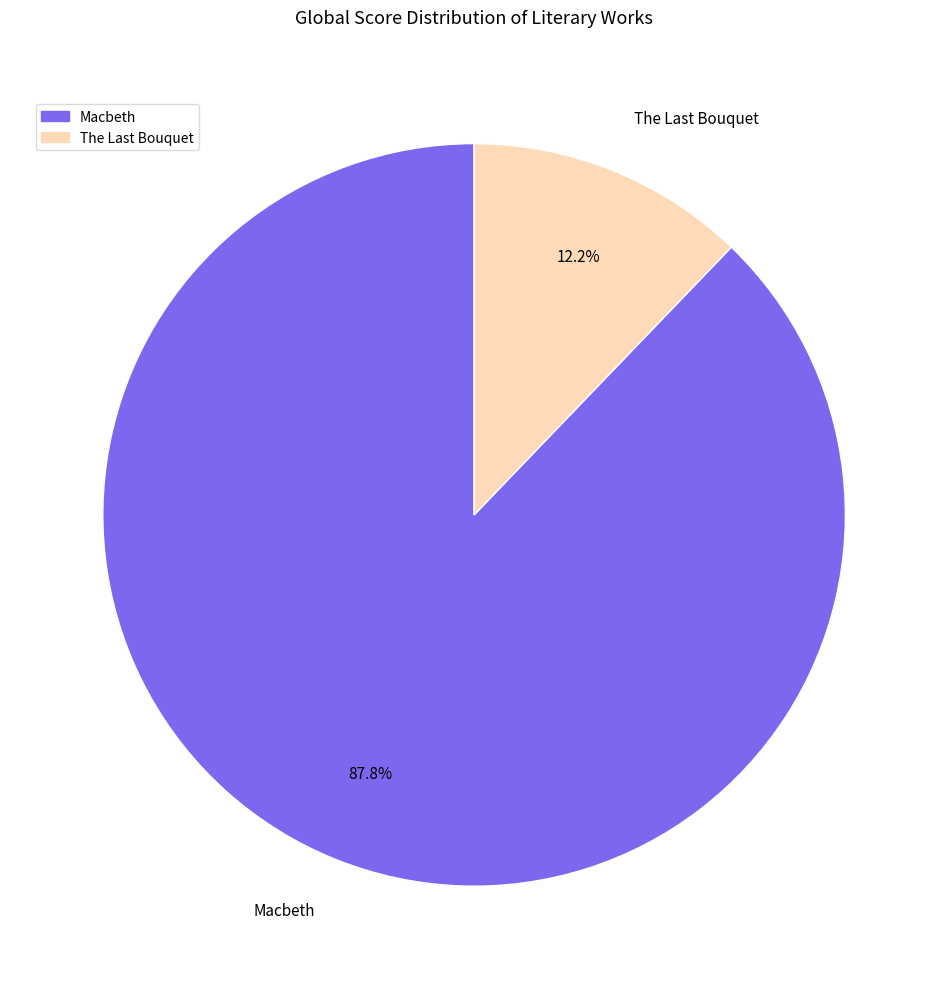

True or false: Macbeth accounts for 88% of the total.

True